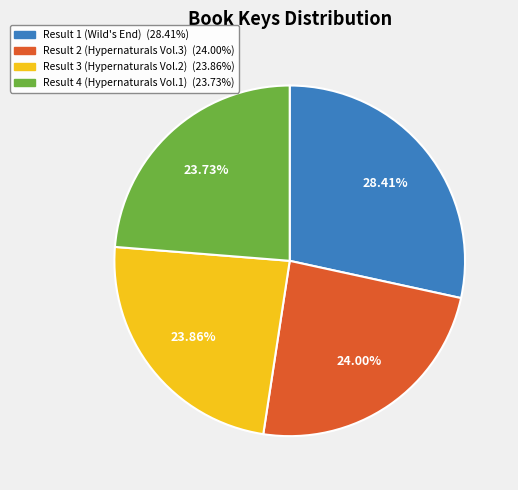

Is there a majority slice in this chart?

No